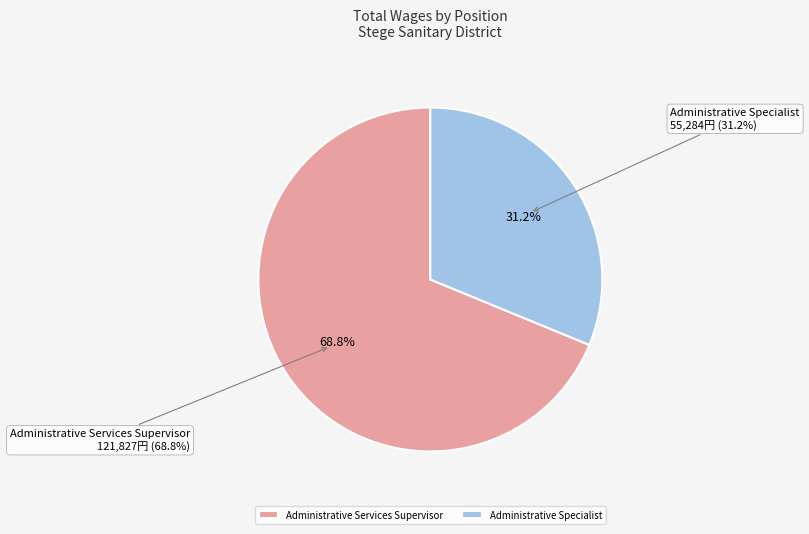

The Administrative Services Supervisor slice represents 55% of the pie. True or false?

False